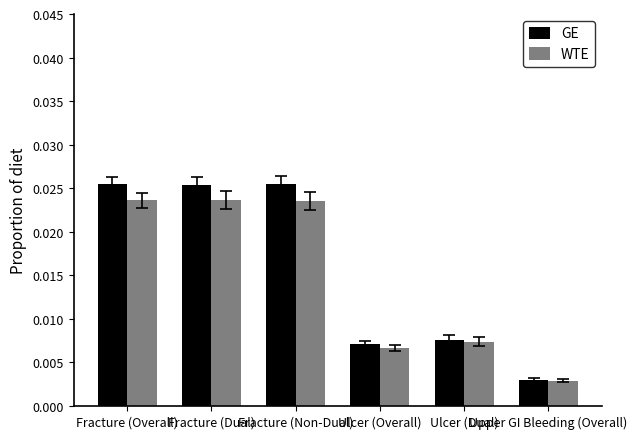

Count the WTE values in the range 0 to 1.

6